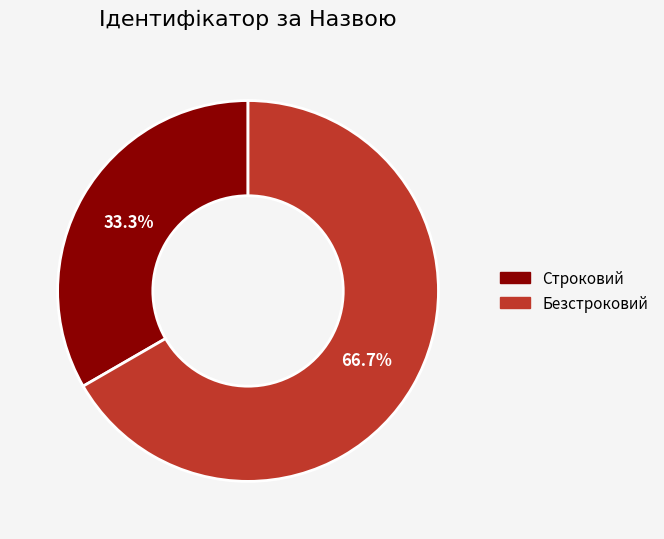

To the nearest percent, what is the average slice percentage?

50%